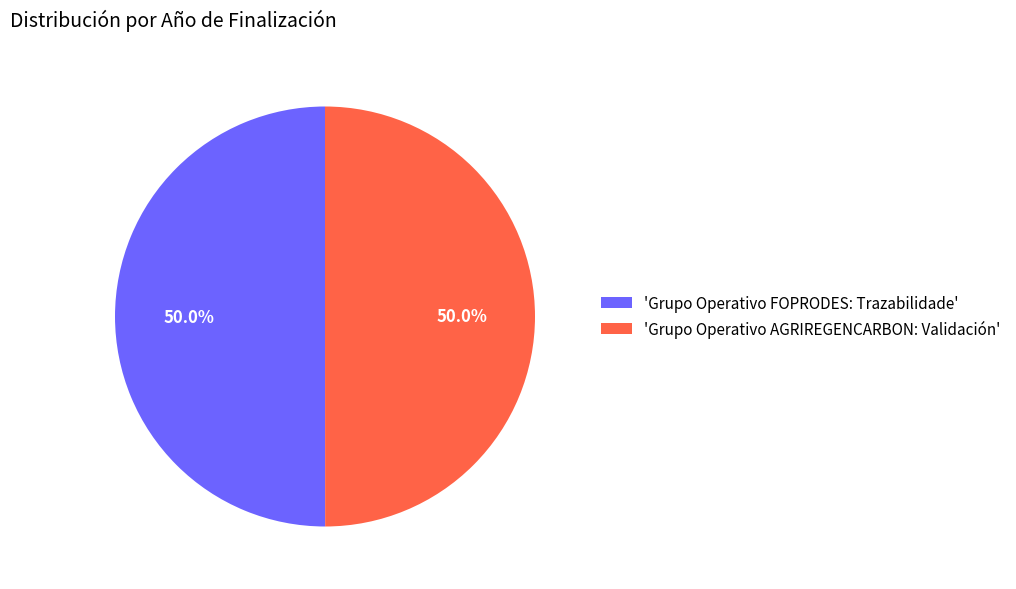

What percentage is NOT represented by 'Grupo Operativo AGRIREGENCARBON: Validación'?

50.0%